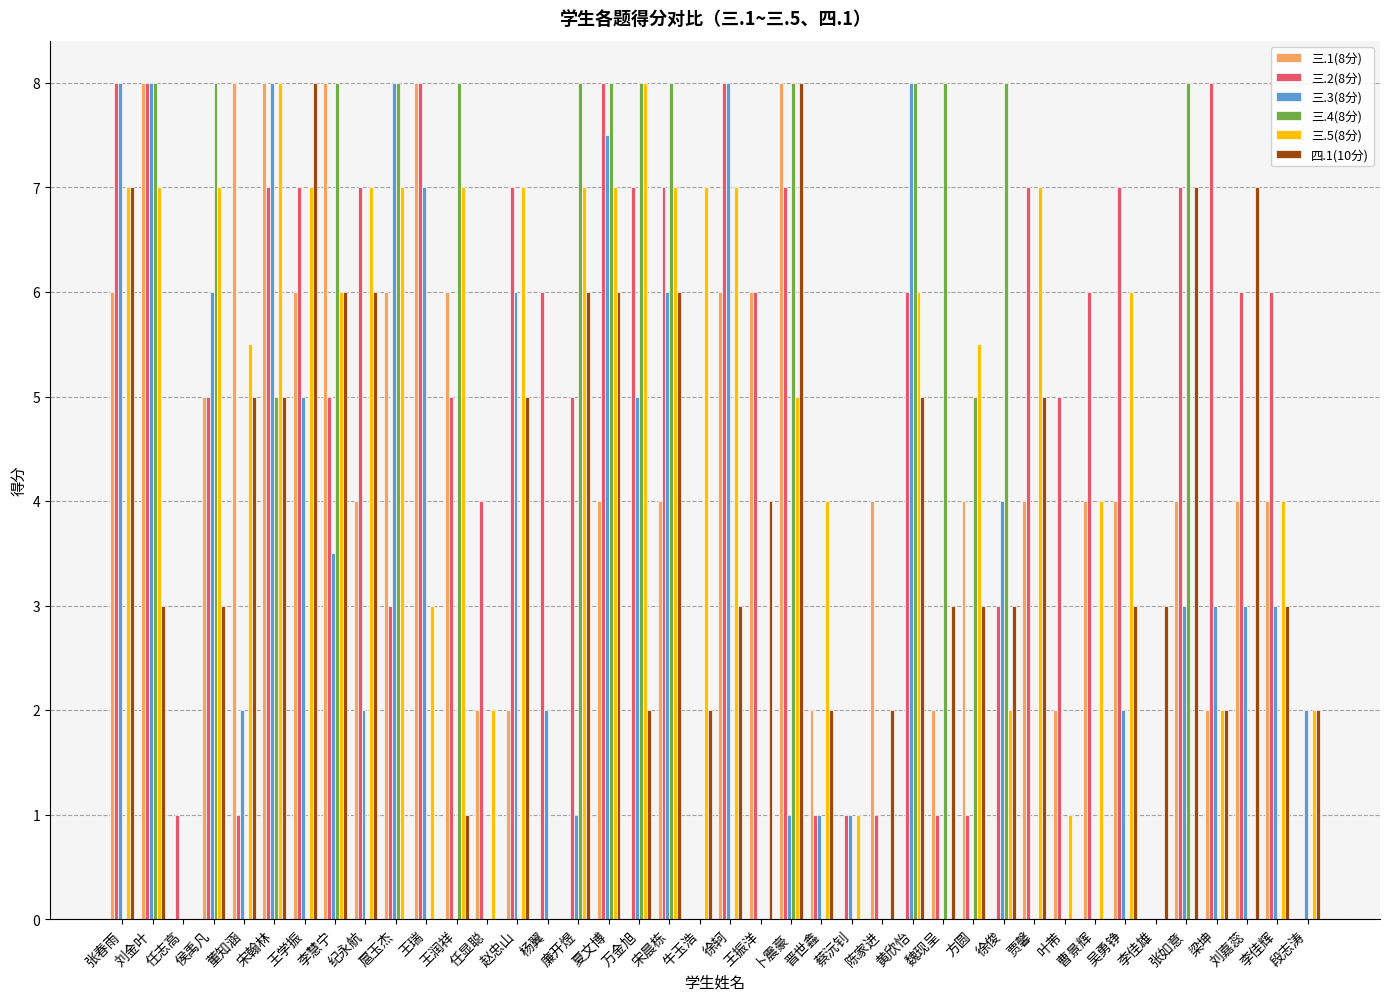

What is the greatest value displayed?

8.0